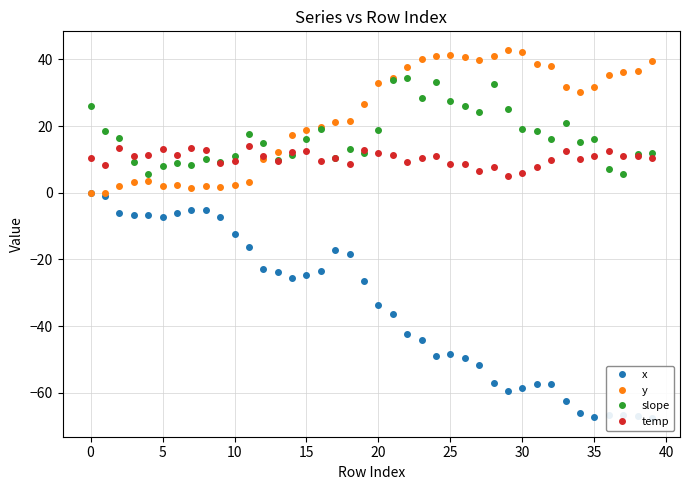

What is the average value of the x series?

-34.3